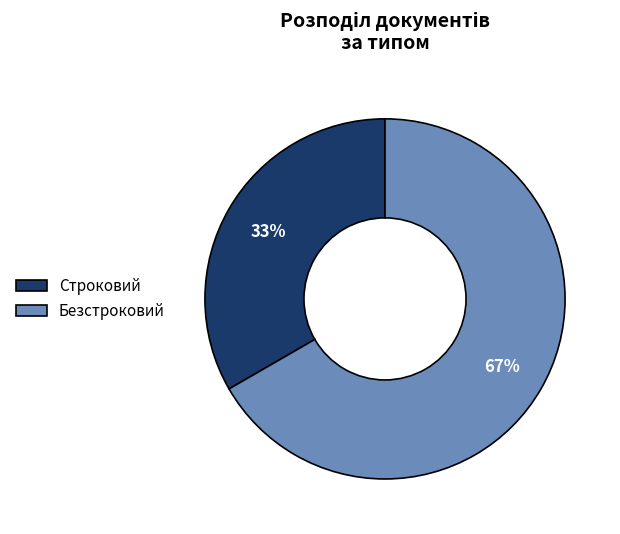

Approximately how many times larger is the value at Безстроковий compared to Строковий?

2.0